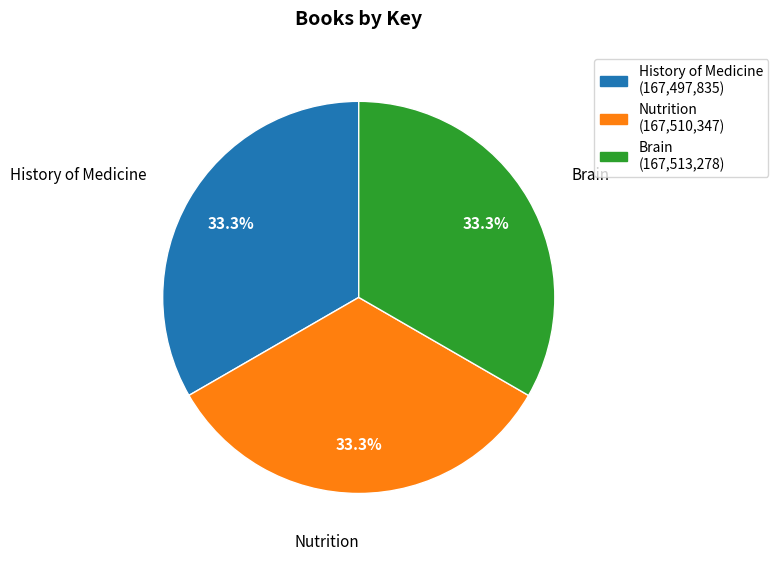

What is the ratio of the value at Brain to the value at History of Medicine?

1.0